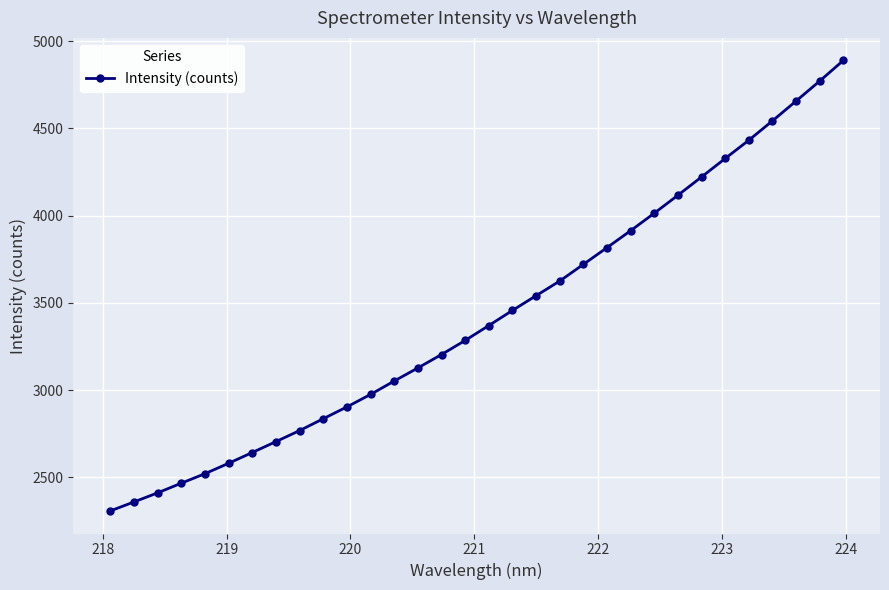

What is the maximum value shown in the chart?

4888.8